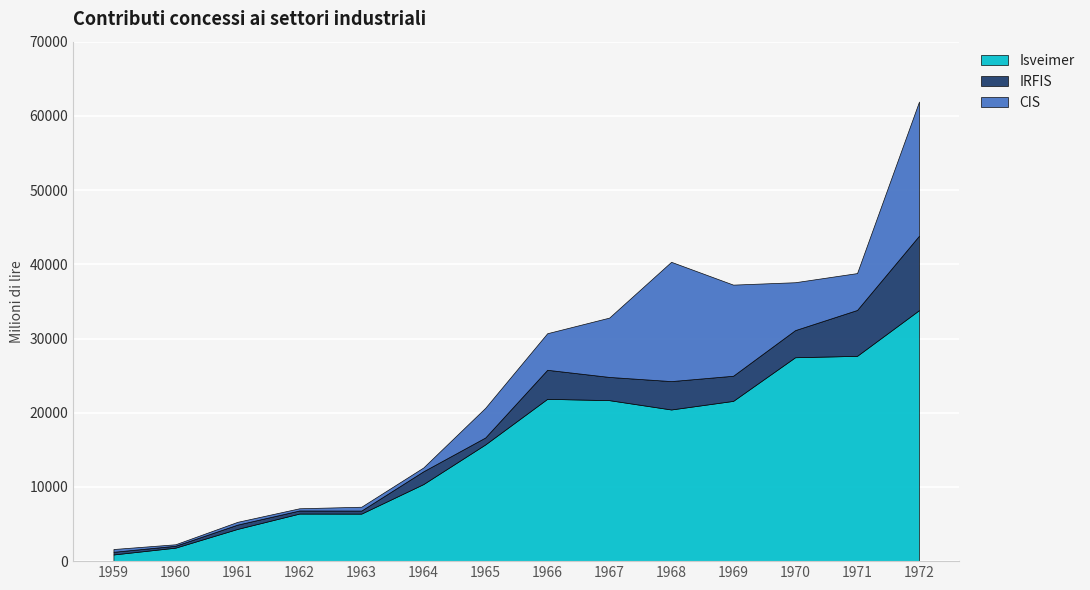

What is the sum of all CIS values?

77049